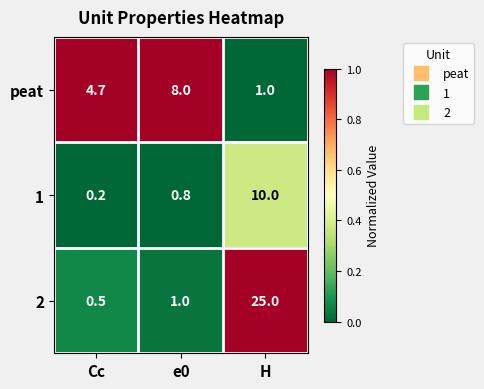

At how many categories does at least one series exceed 0?

3